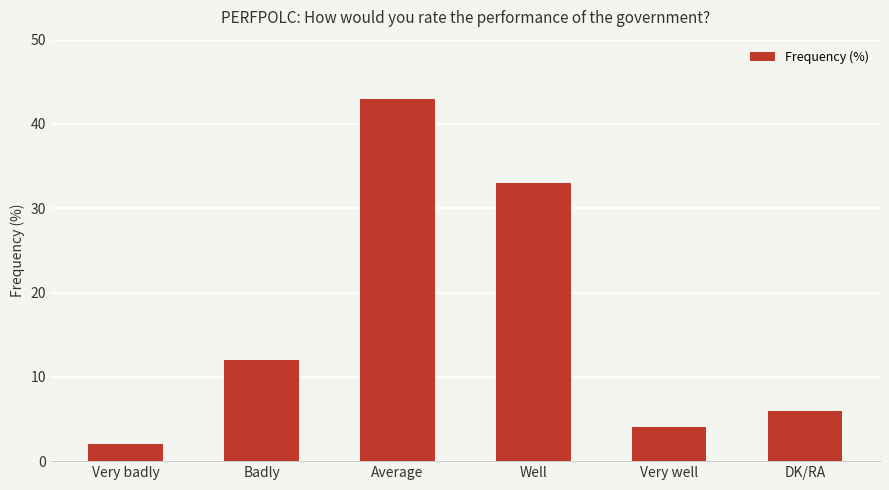

List the labels in order of value, smallest first.

Very badly, Very well, DK/RA, Badly, Well, Average